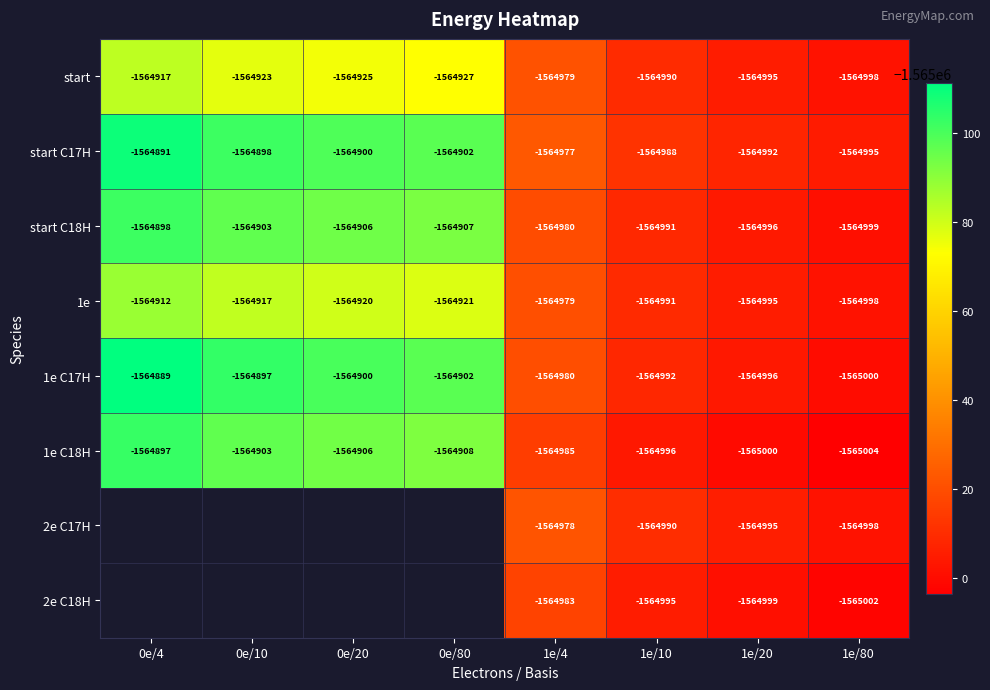

How many data points in 1e C17H are above -1564902?

3